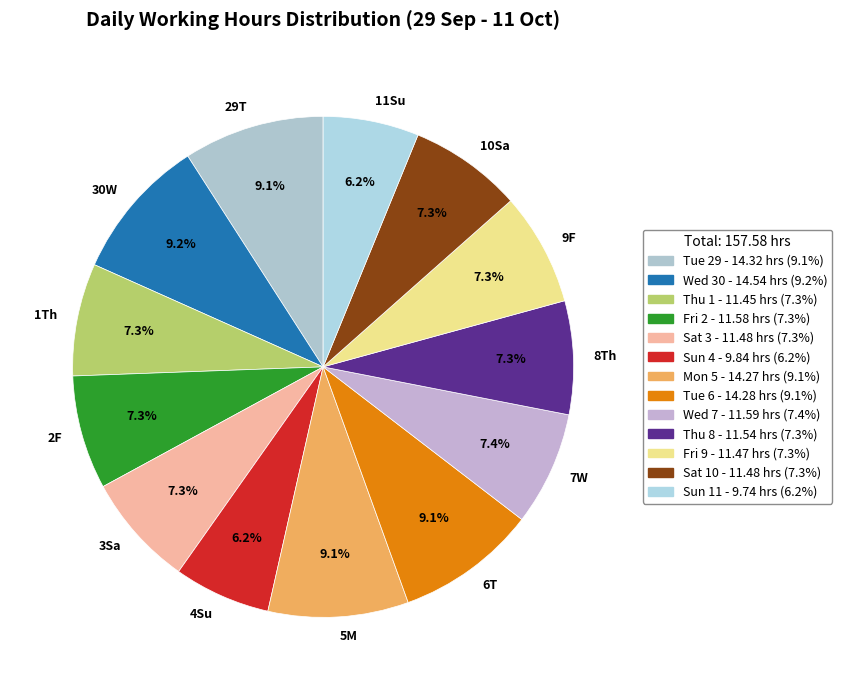

To the nearest percent, what is the difference between the largest and smallest slice percentages?

3%